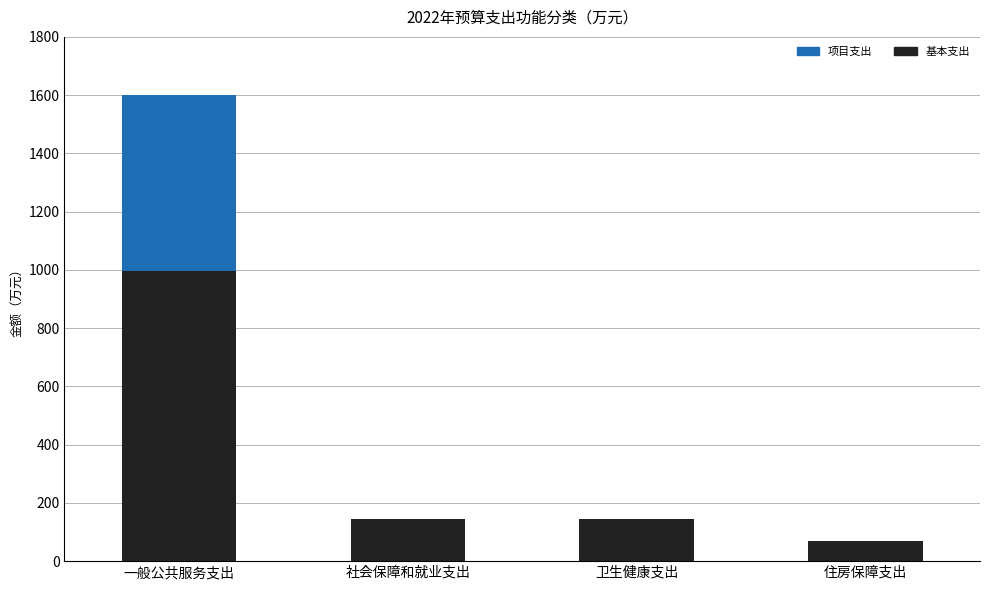

What is the approximate value of 基本支出 at 住房保障支出?

69.8